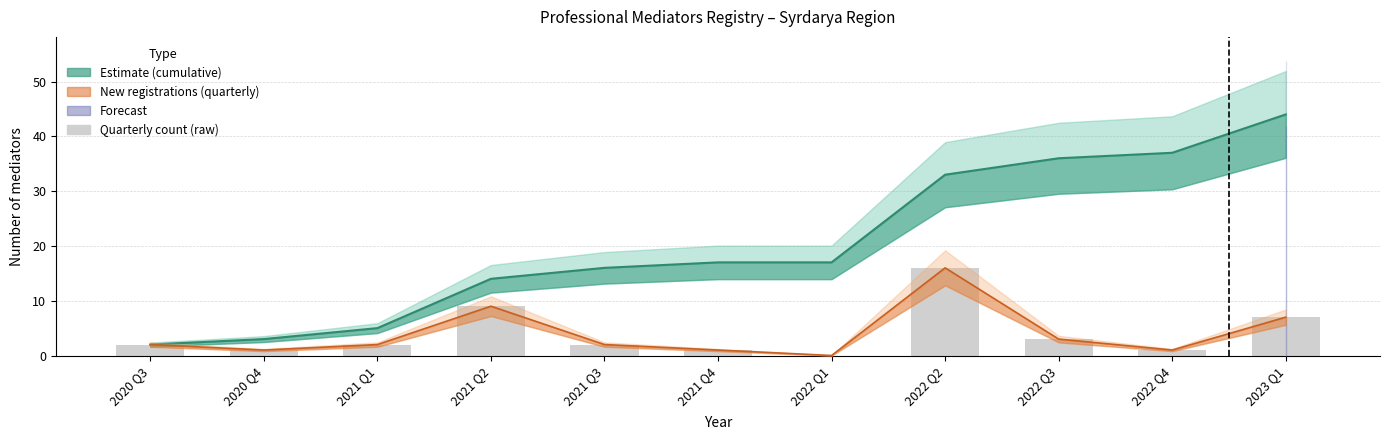

The value at 2021 Q4 is 1. True or false?

False